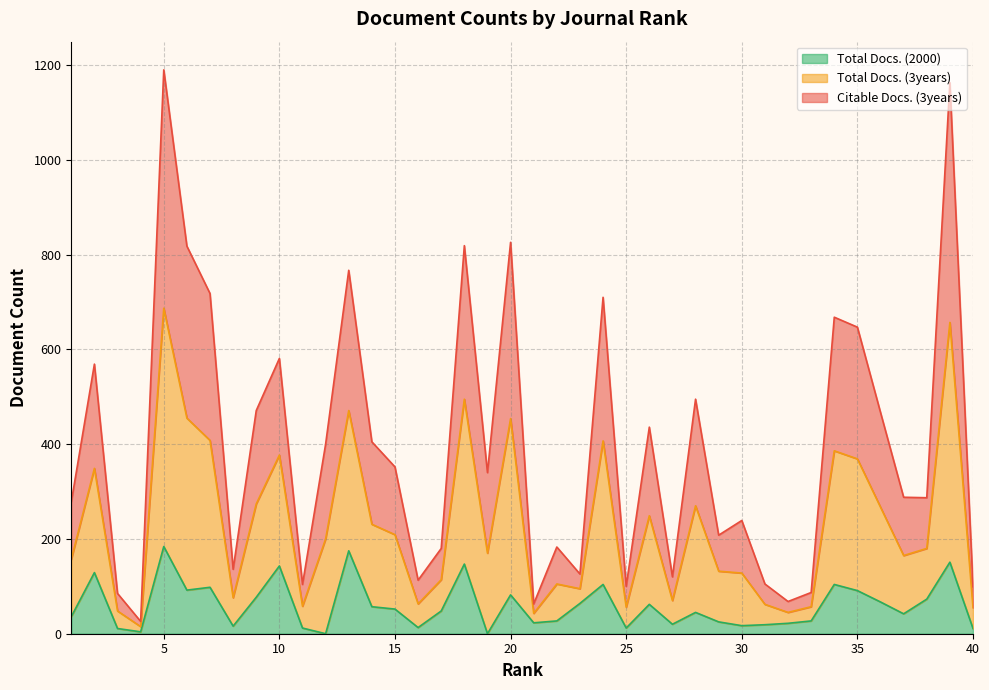

Read the Citable Docs. (3years) value at 20, to the nearest 50.

850